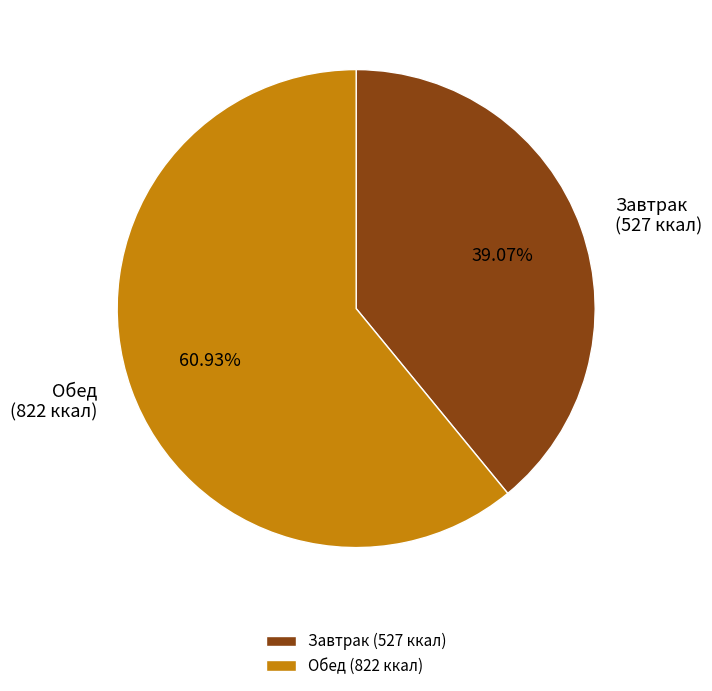

Which slice is the largest?

Обед (822 ккал)